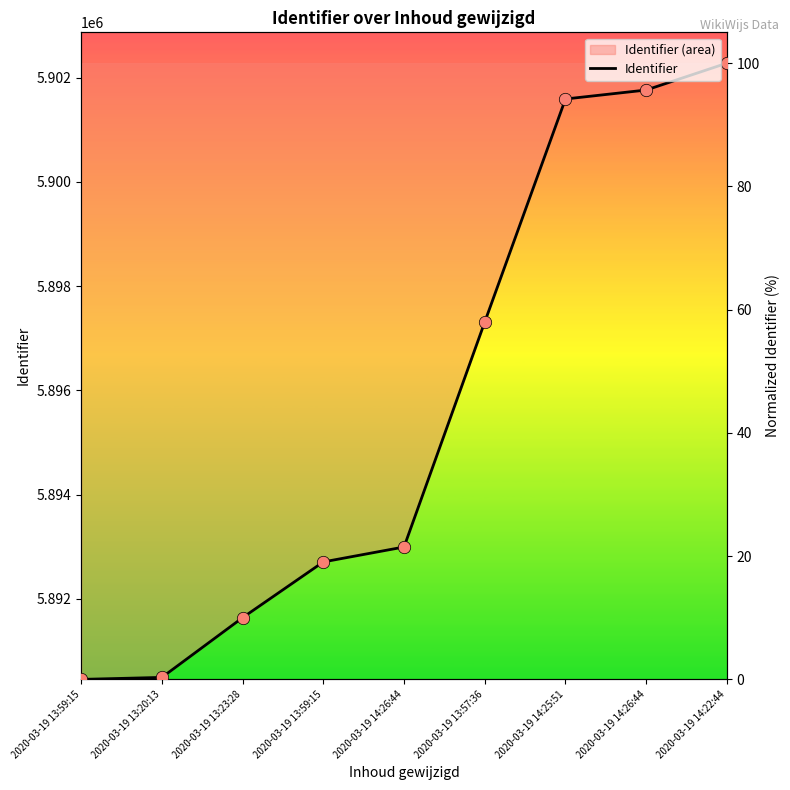

What is the ratio of the value at 2020-03-19 13:23:28 to the value at 2020-03-19 14:25:51?

0.1